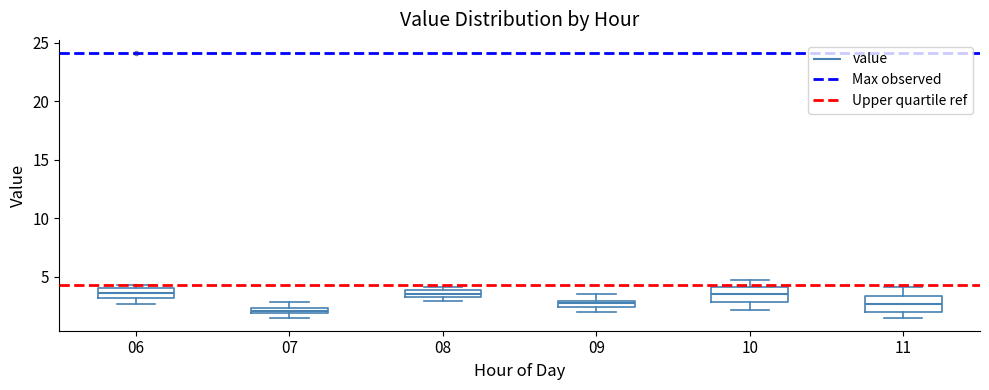

Which box's median line is the lowest?

07